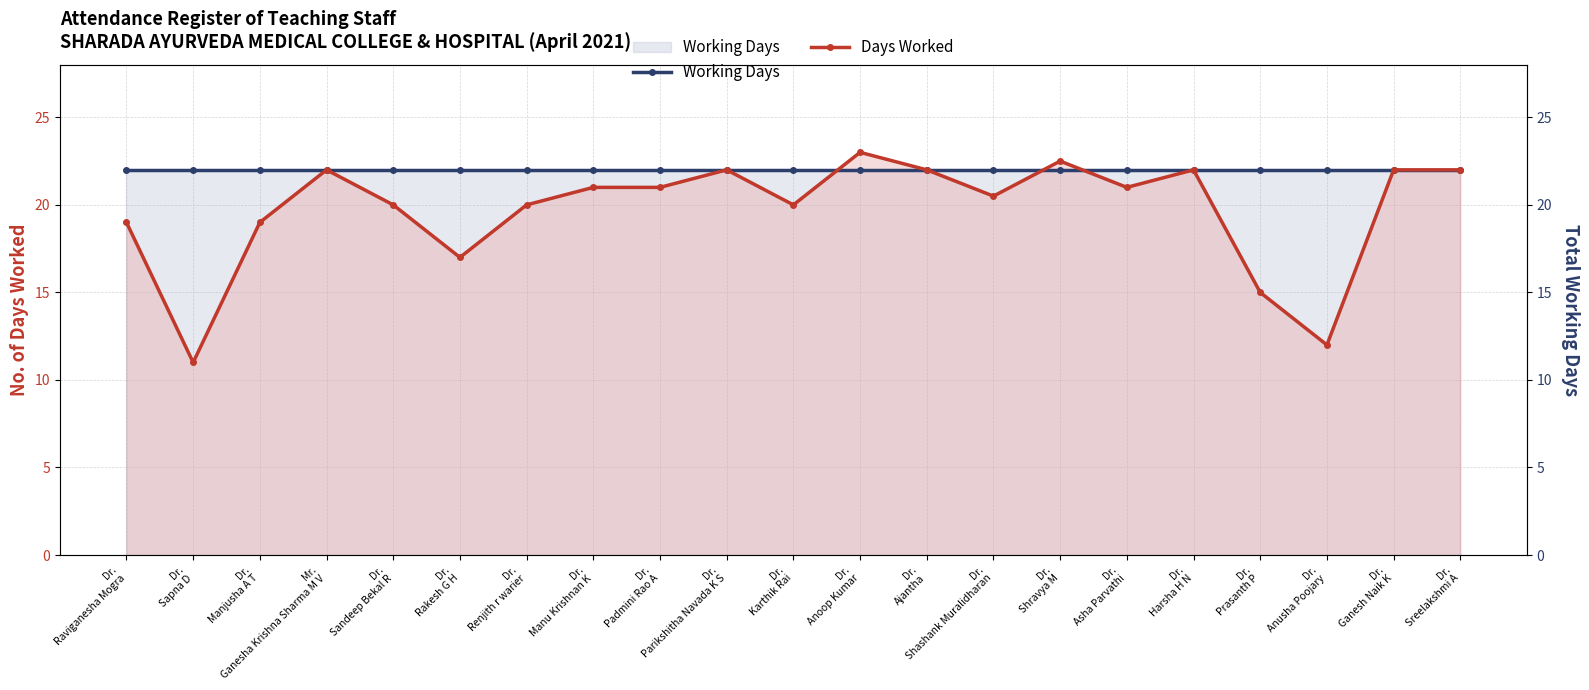

Where do Days Worked and Working Days first cross each other?

Dr.
Karthik Rai and Dr.
Anoop Kumar